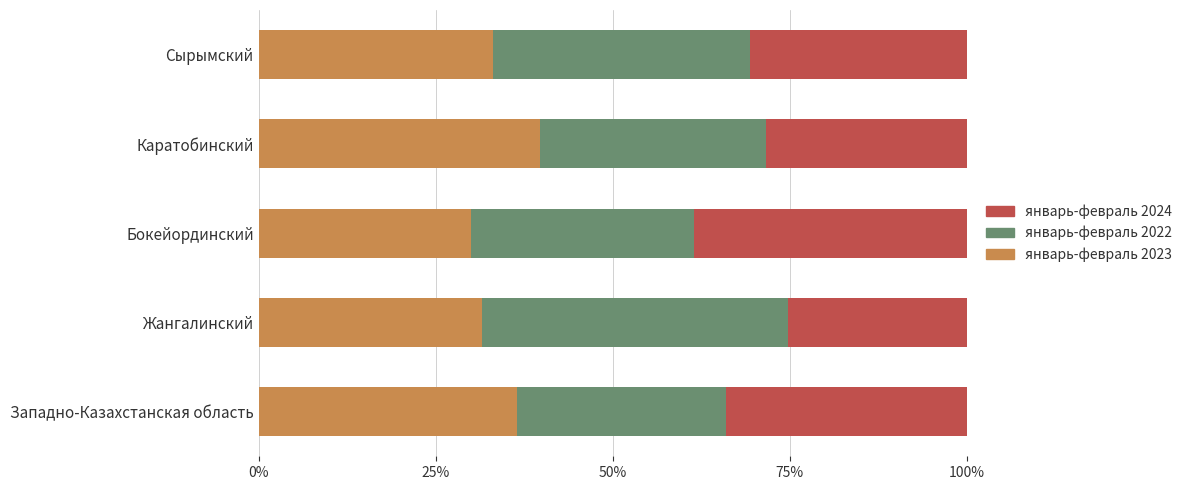

What is the total value across all series at Жангалинский?

100.0